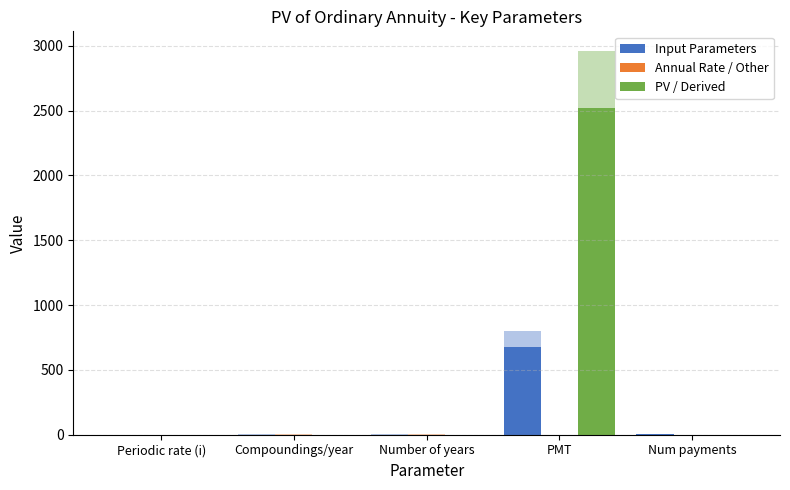

Rank the categories by PV / Derived value from highest to lowest.

PMT, Periodic rate (i), Compoundings/year, Number of years, Num payments